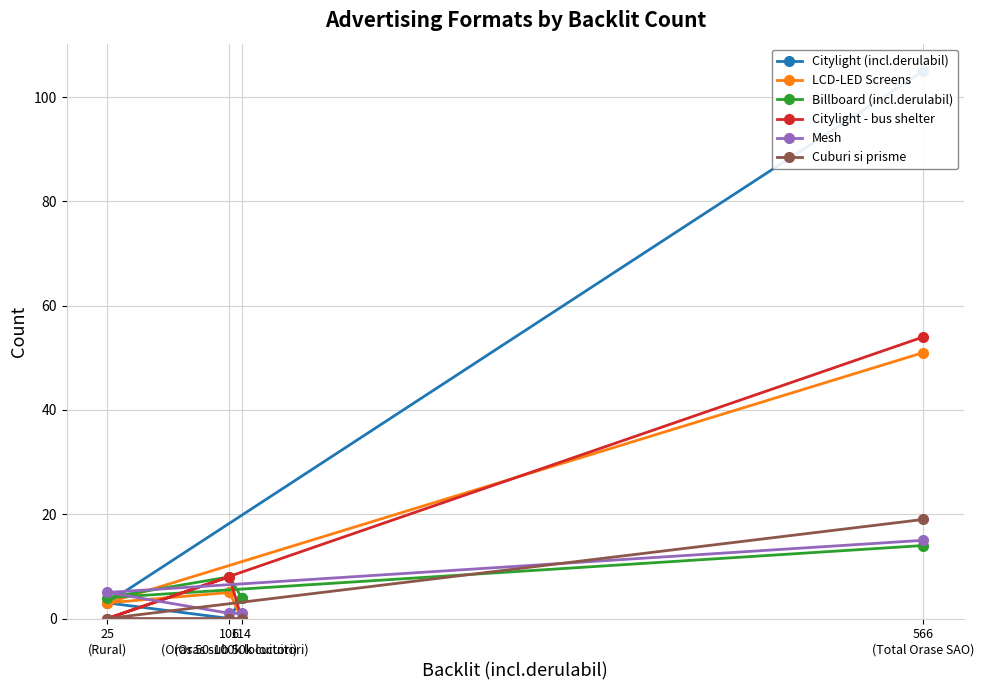

Which series has the largest range (max minus min)?

Citylight (incl.derulabil)